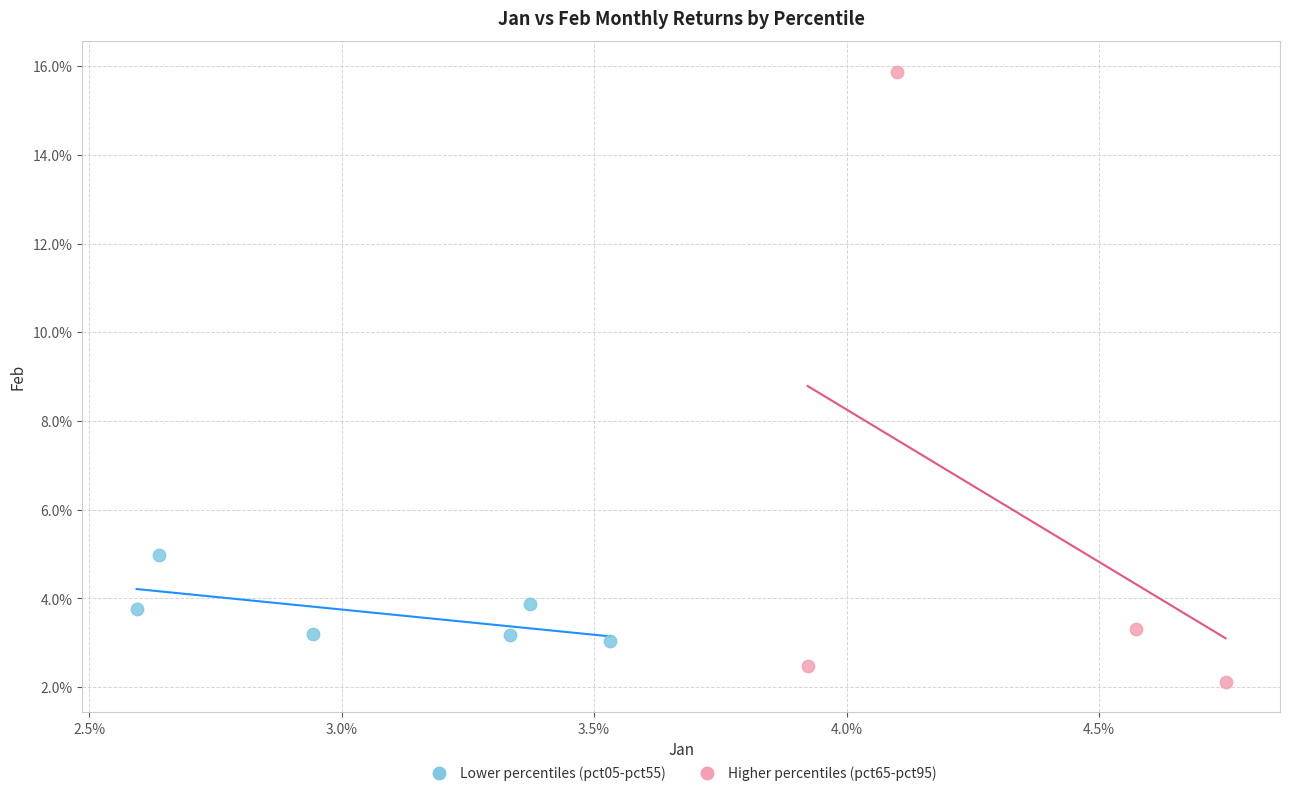

Which series contains the lowest Y value?

Higher percentiles (pct65-pct95)